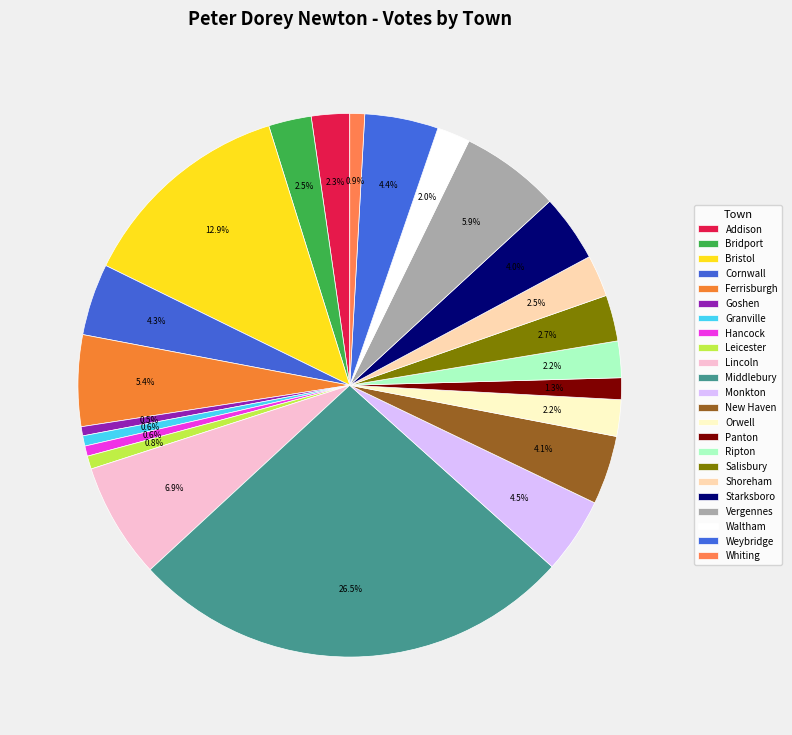

How many slices are in this pie chart?

23